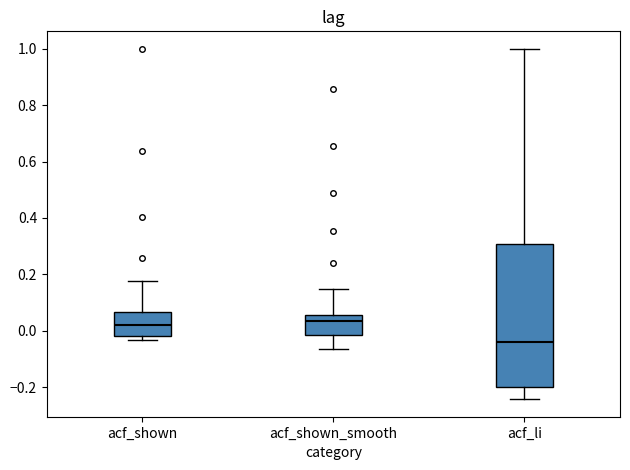

Where does the upper whisker of the box for acf_shown end on the y-axis? The values are not printed on the chart, so give them approximately, as read against the axis.

0.18